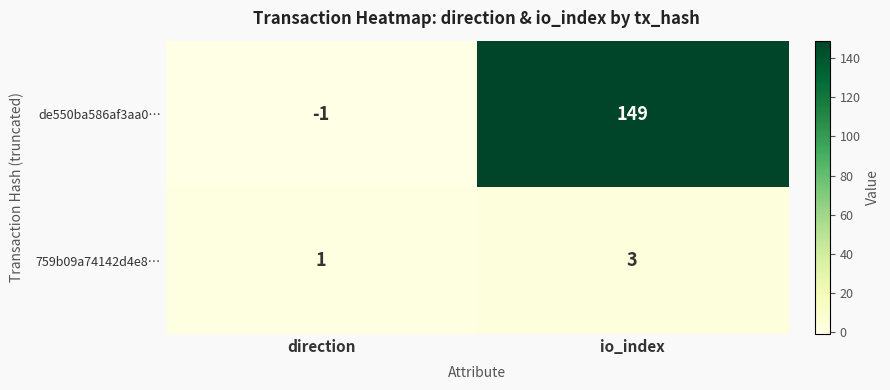

What is the approximate value of 759b09a74142d4e8… at io_index?

3